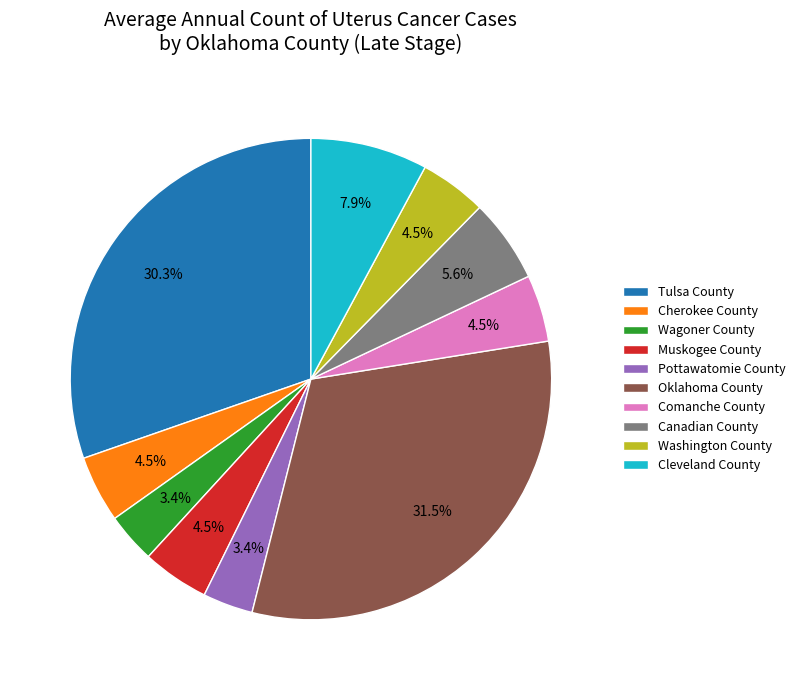

To the nearest percent, what portion does Canadian County represent?

6%